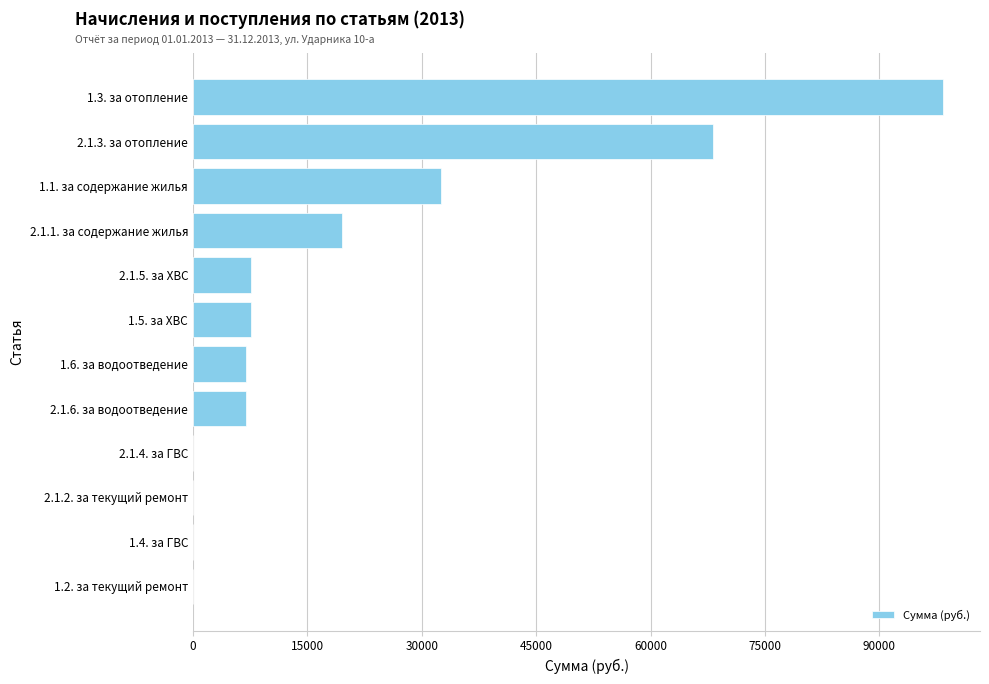

Is it true that the value at 1.5. за ХВС is 7601.7?

True